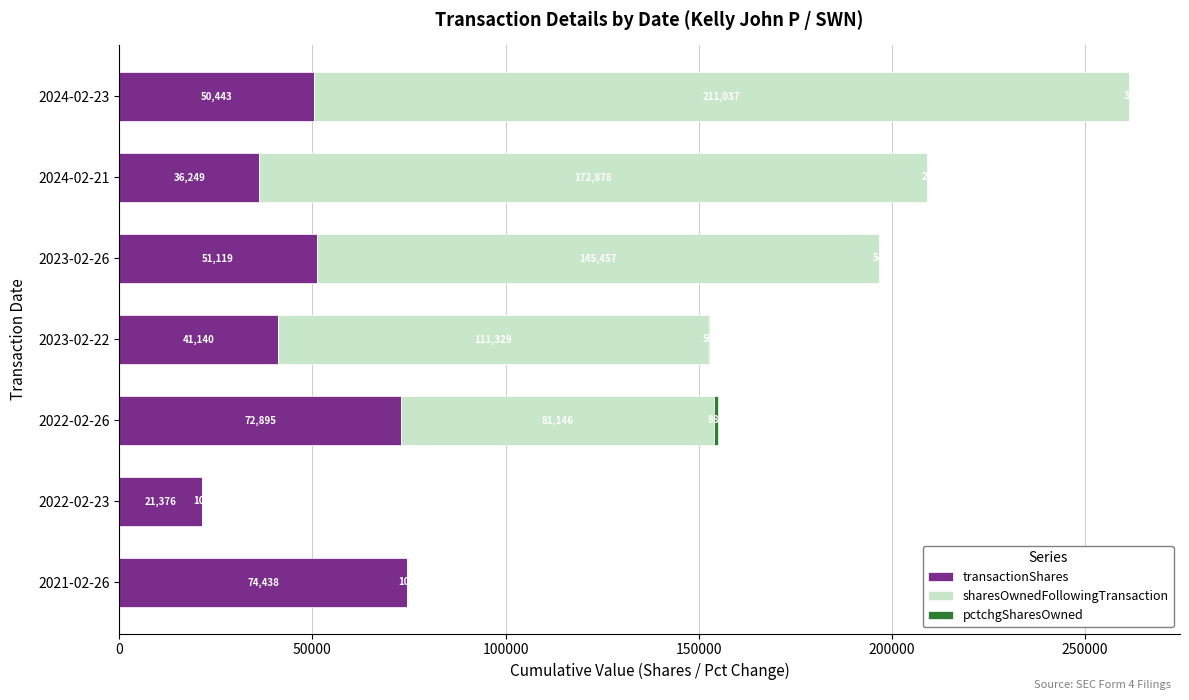

Count the number of categories in the chart.

7